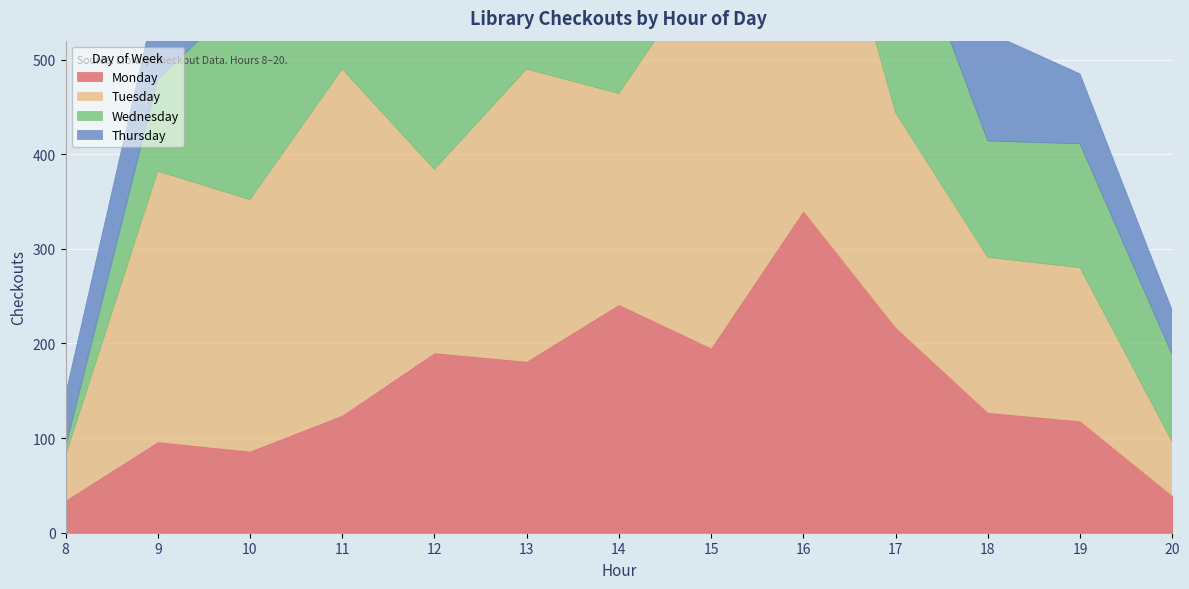

How many data points in Thursday are above 126?

6